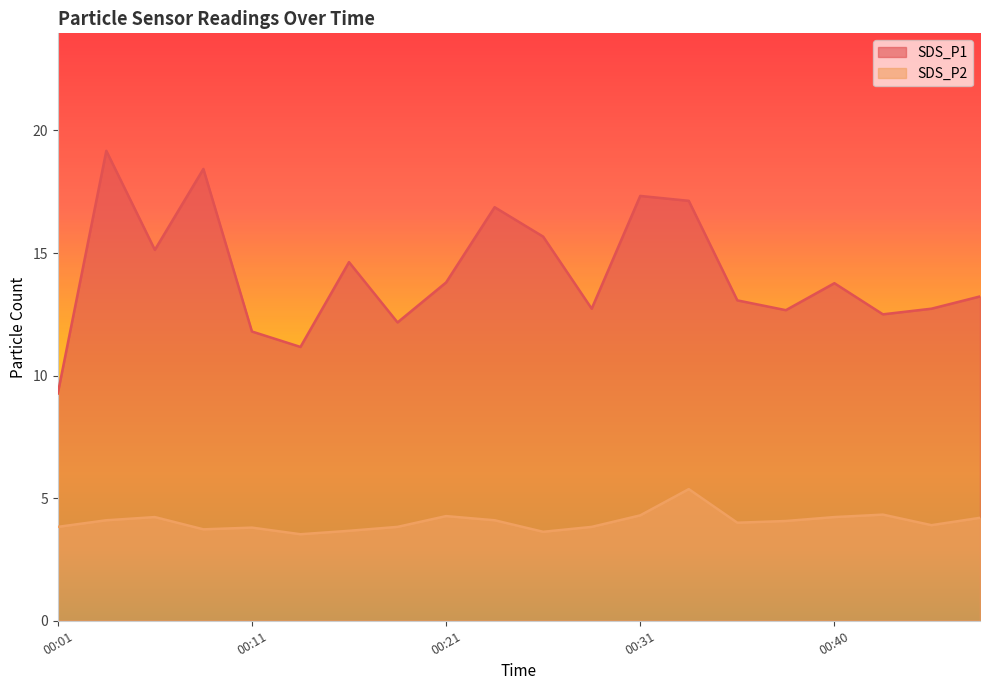

How many values in the SDS_P2 series exceed 4?

10